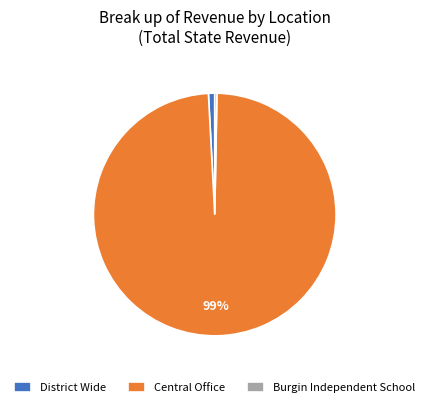

Combined, do District Wide and Burgin Independent School account for over 50%?

No